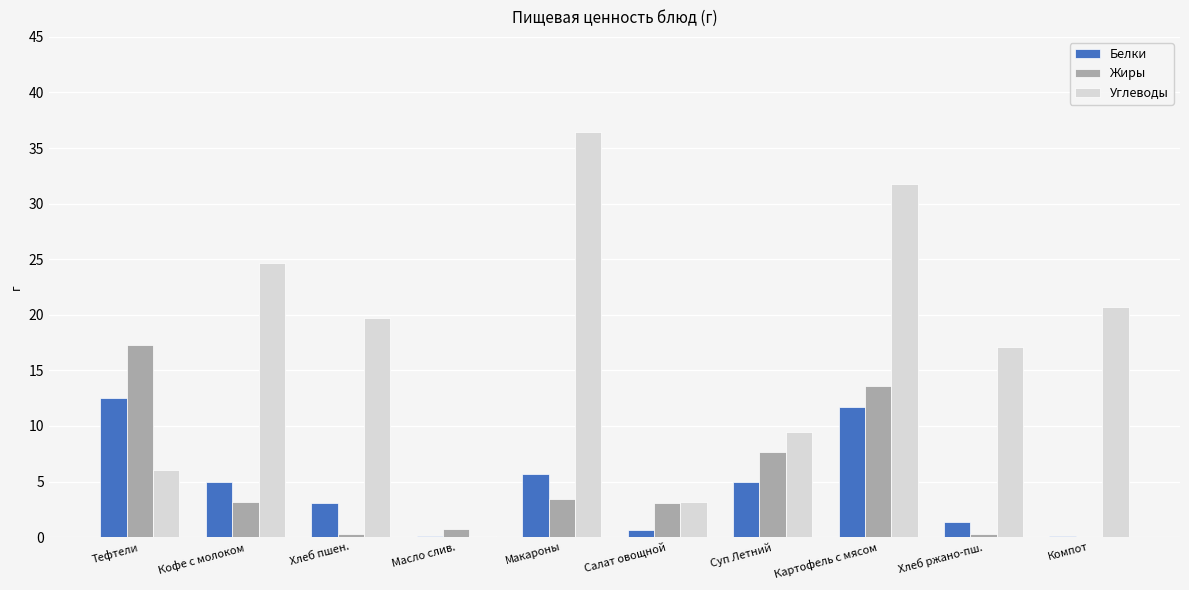

Does the chart contain stacked bars?

No